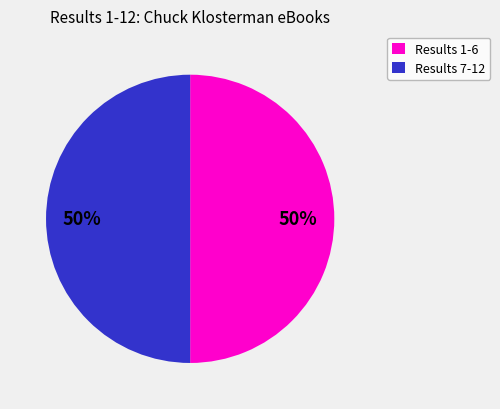

Approximately how many times larger is the value at Results 1-6 compared to Results 7-12?

1.0